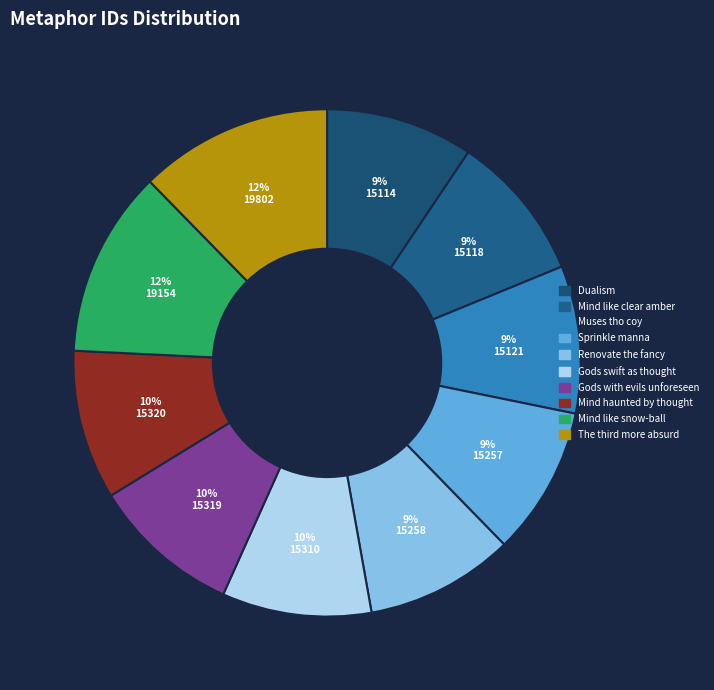

Count the number of slices in the pie.

10